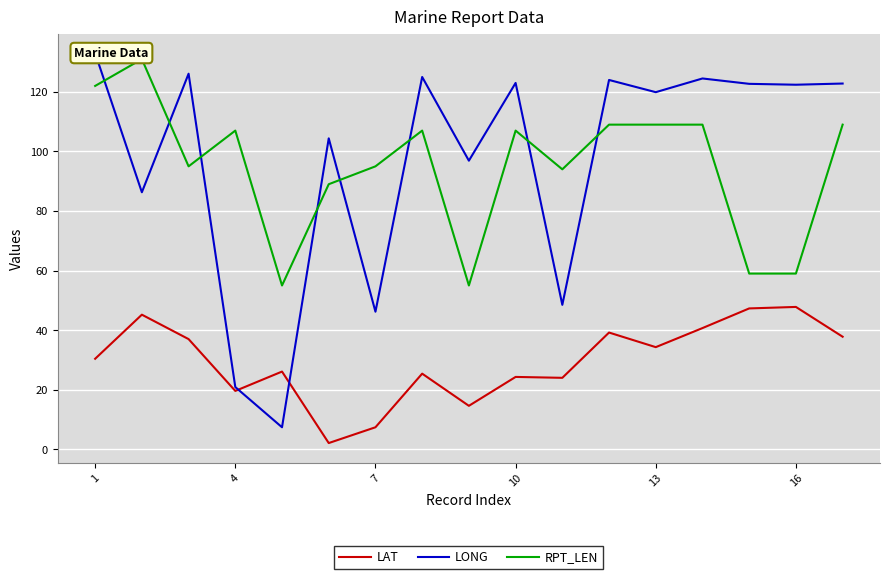

What is the spread (max minus min) of values at 16?

102.3